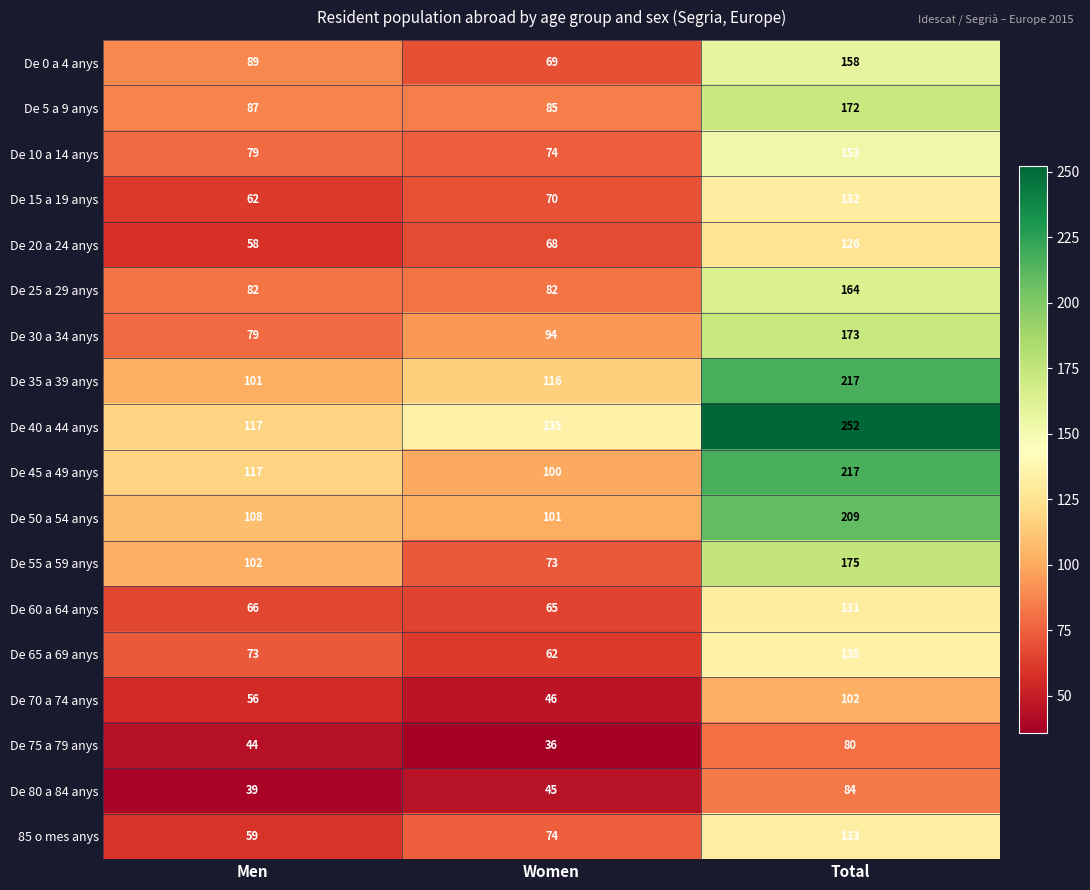

How many De 70 a 74 anys values are between 46 and 102?

3